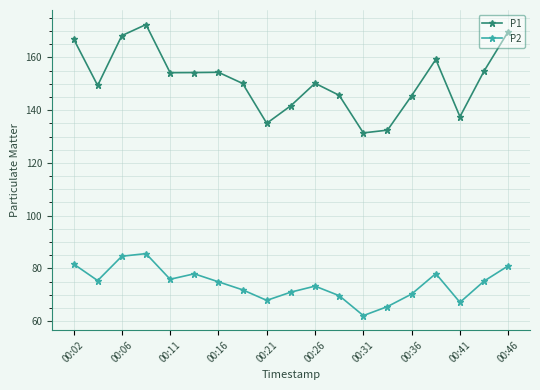

At how many categories does at least one series exceed 106?

19